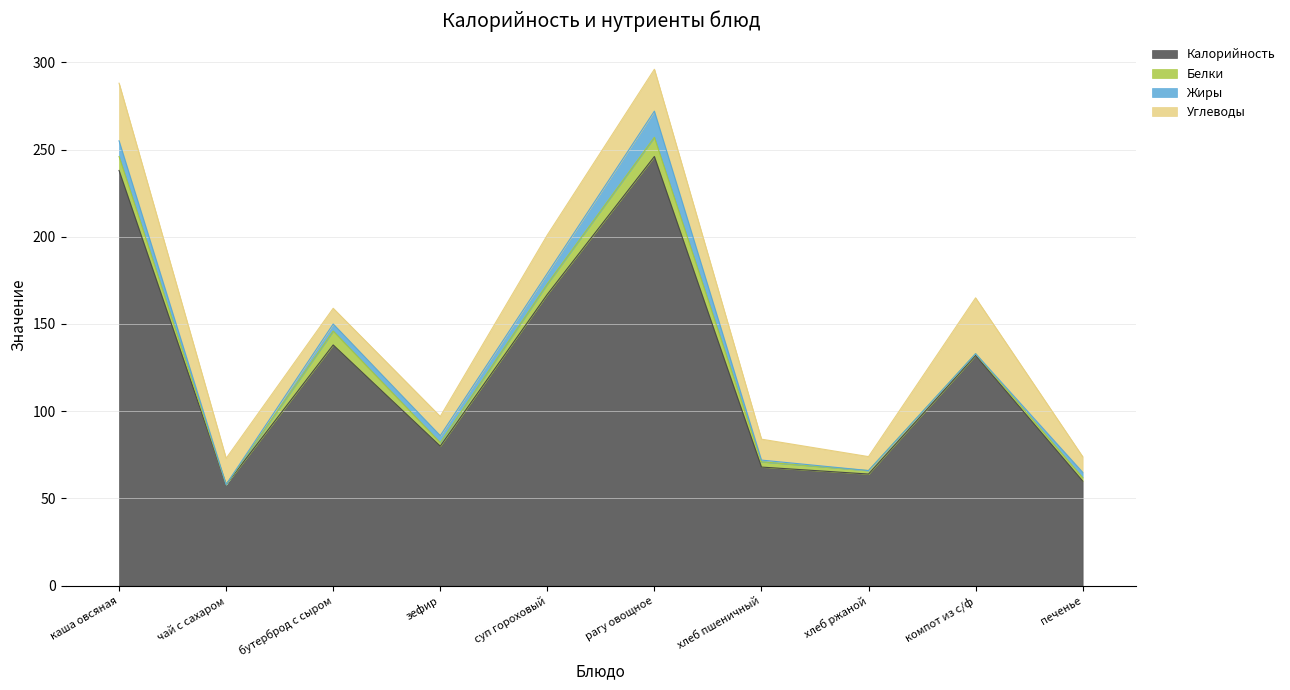

Reading right to left, list all the values displayed in this chart.

Калорийность: 60	132	64	68	246	167	80	138	58	238
Белки: 2	1	2	3	11	6	2	8	0	8
Жиры: 3	0	0	1	15	6	4	4	0	9
Углеводы: 9	32	8	12	24	22	11	9	15	33